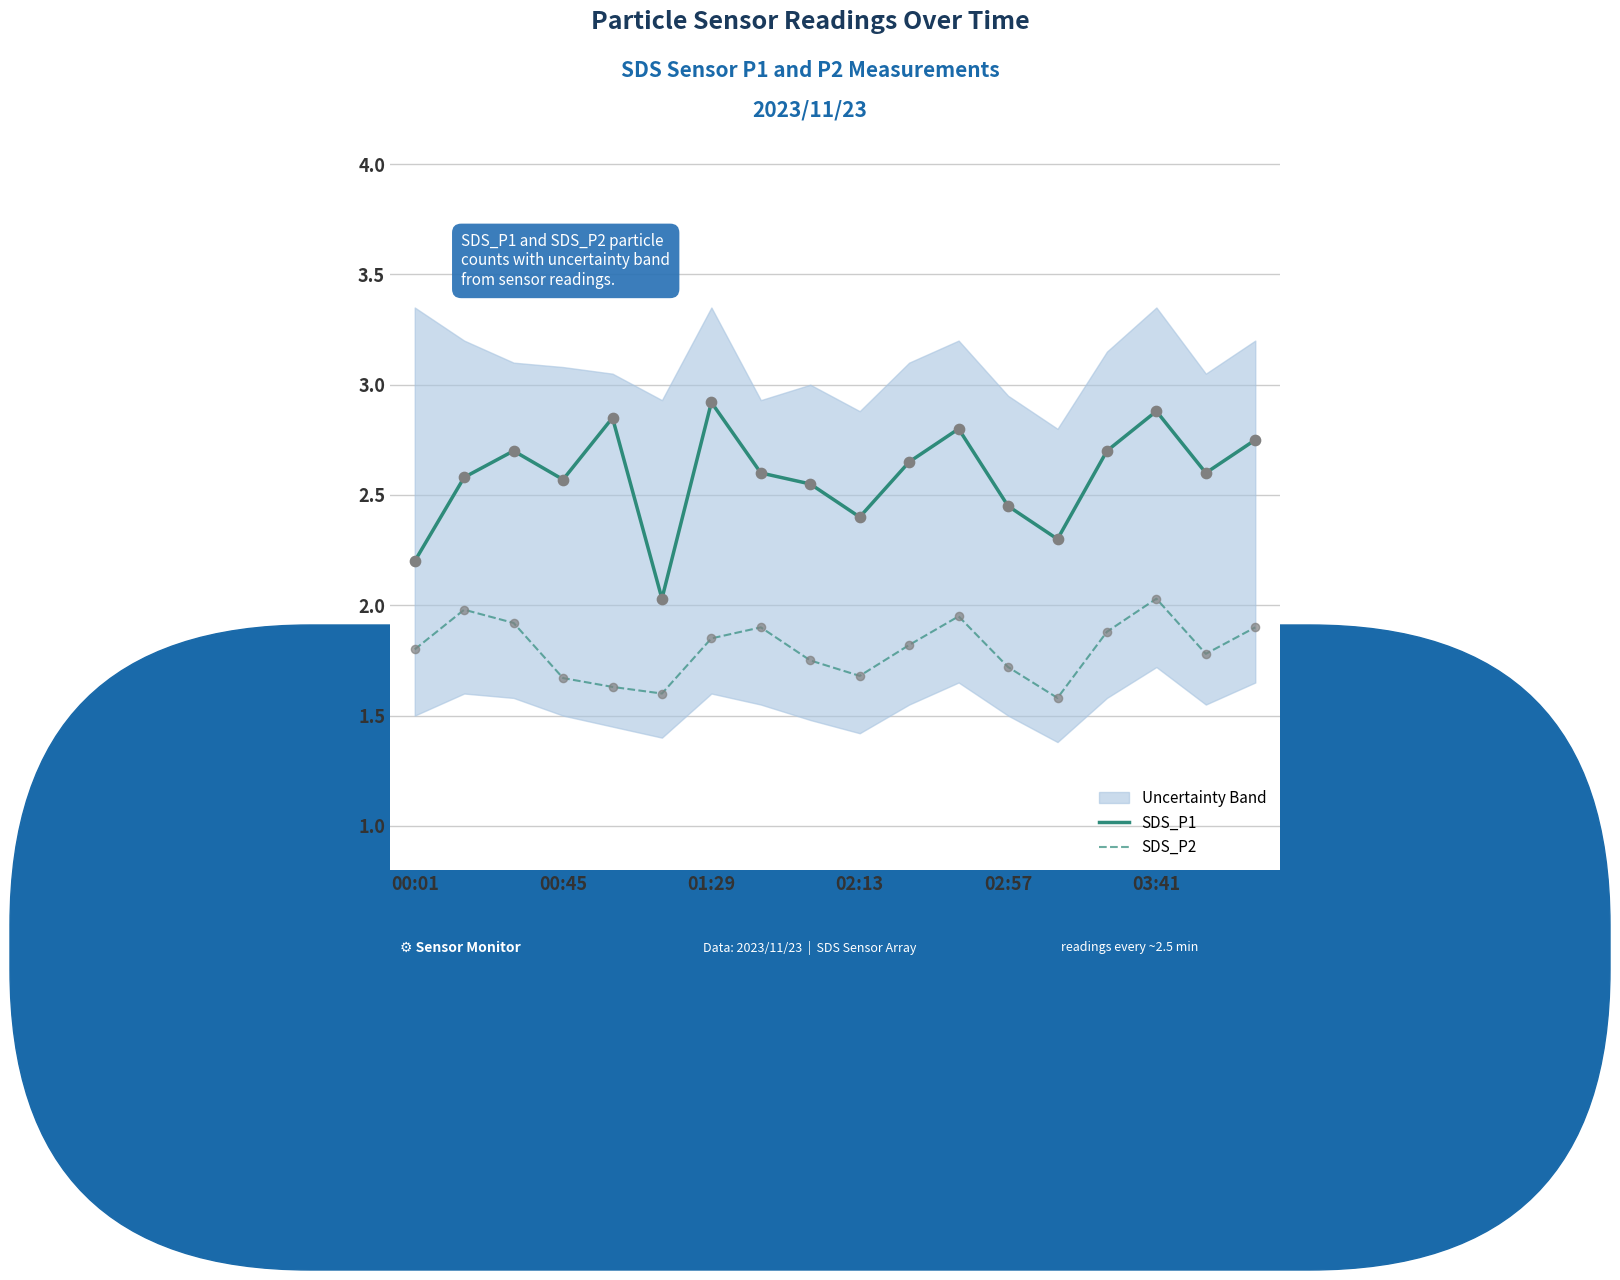

Which series has the largest total across all categories?

SDS_P1